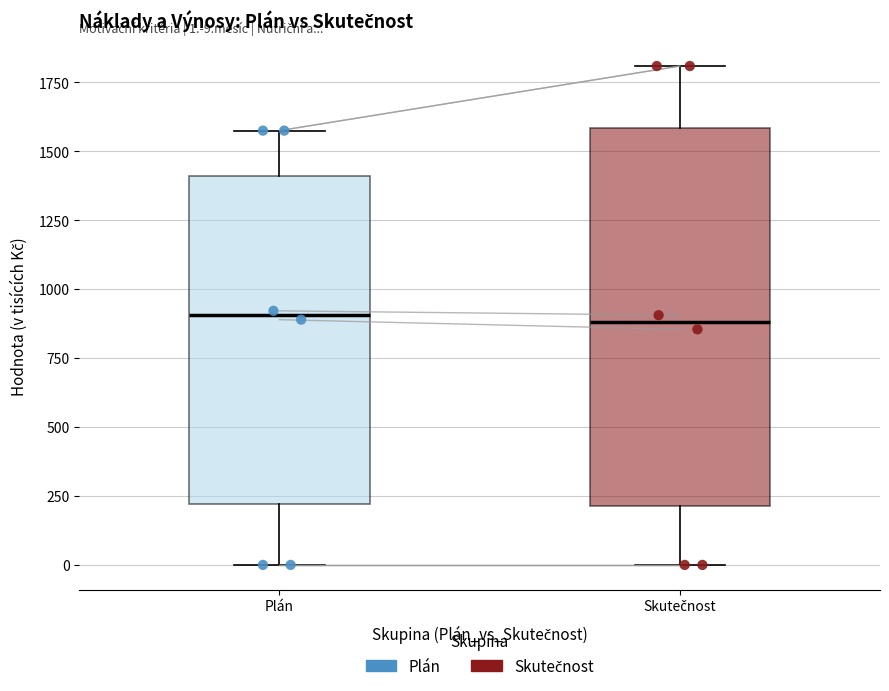

Which box is the tallest, from its lower edge to its upper edge?

Skutečnost